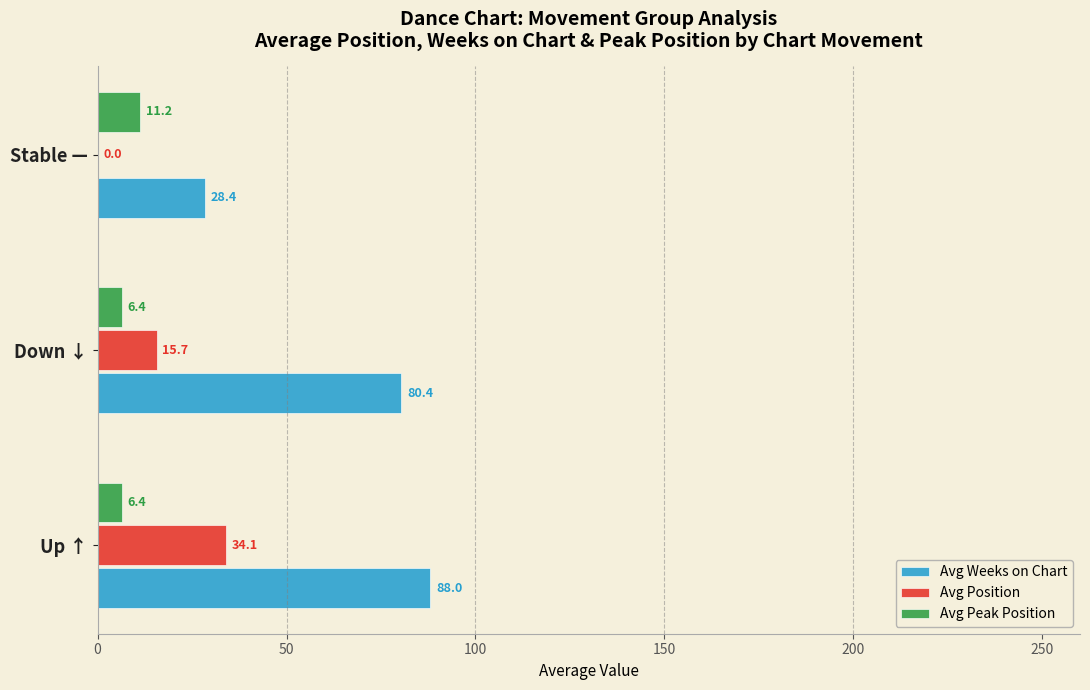

Is the value of Avg Peak Position at Stable — greater than the value of Avg Weeks on Chart at Stable —?

No